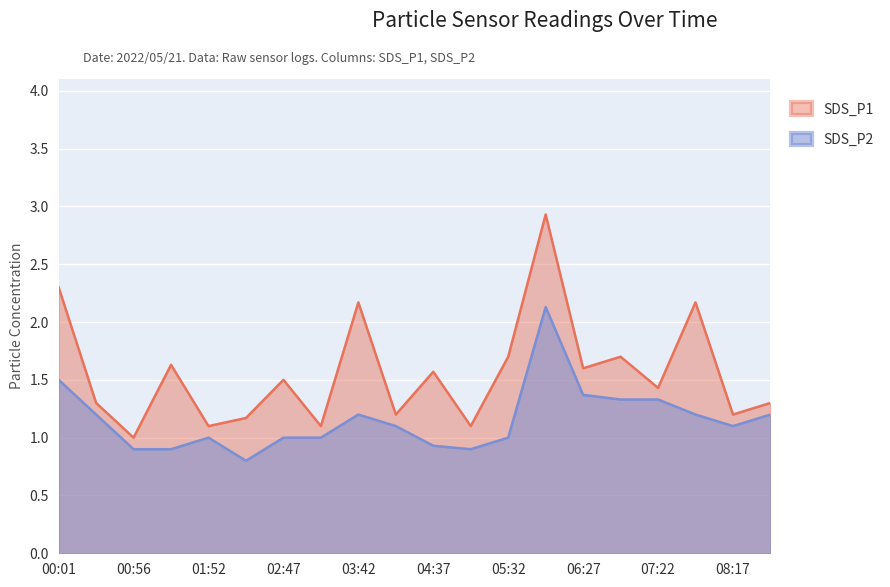

At how many categories does at least one series exceed 2?

4